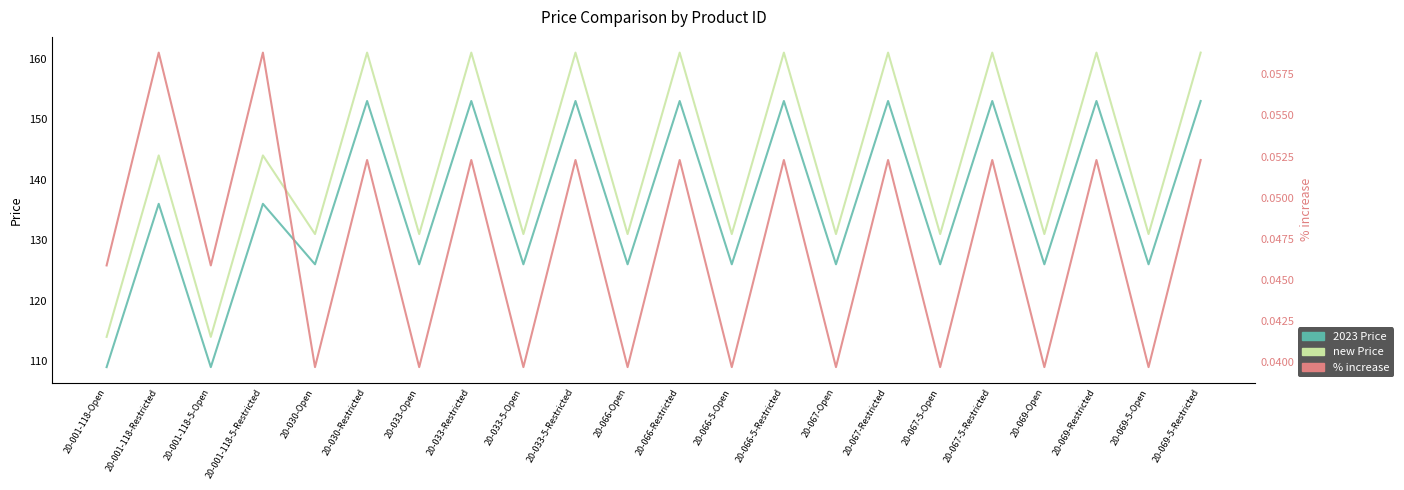

What is the sum of all new Price values?

3144.0